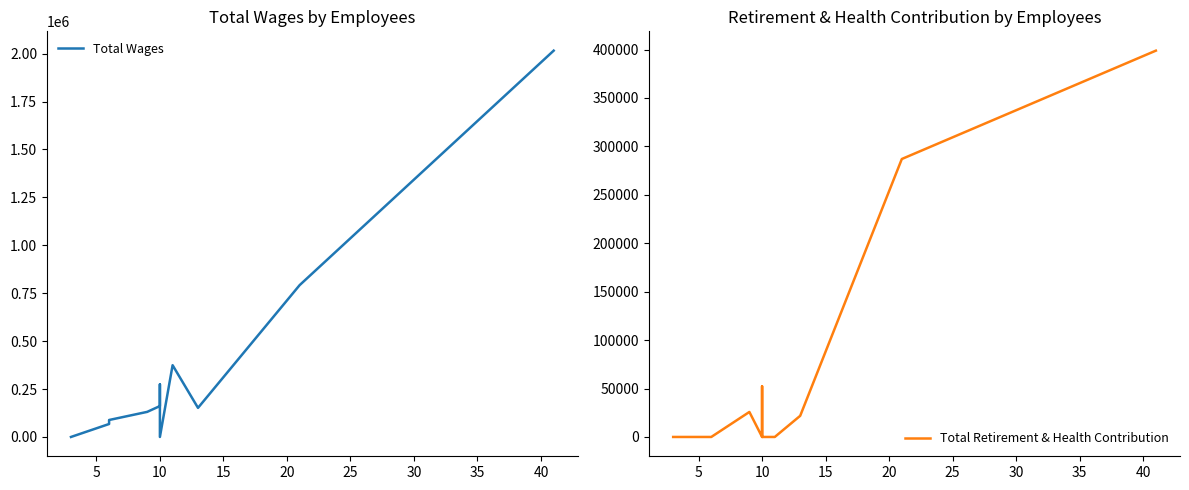

True or false: Total Retirement & Health Contribution and Total Wages cross at least once.

False